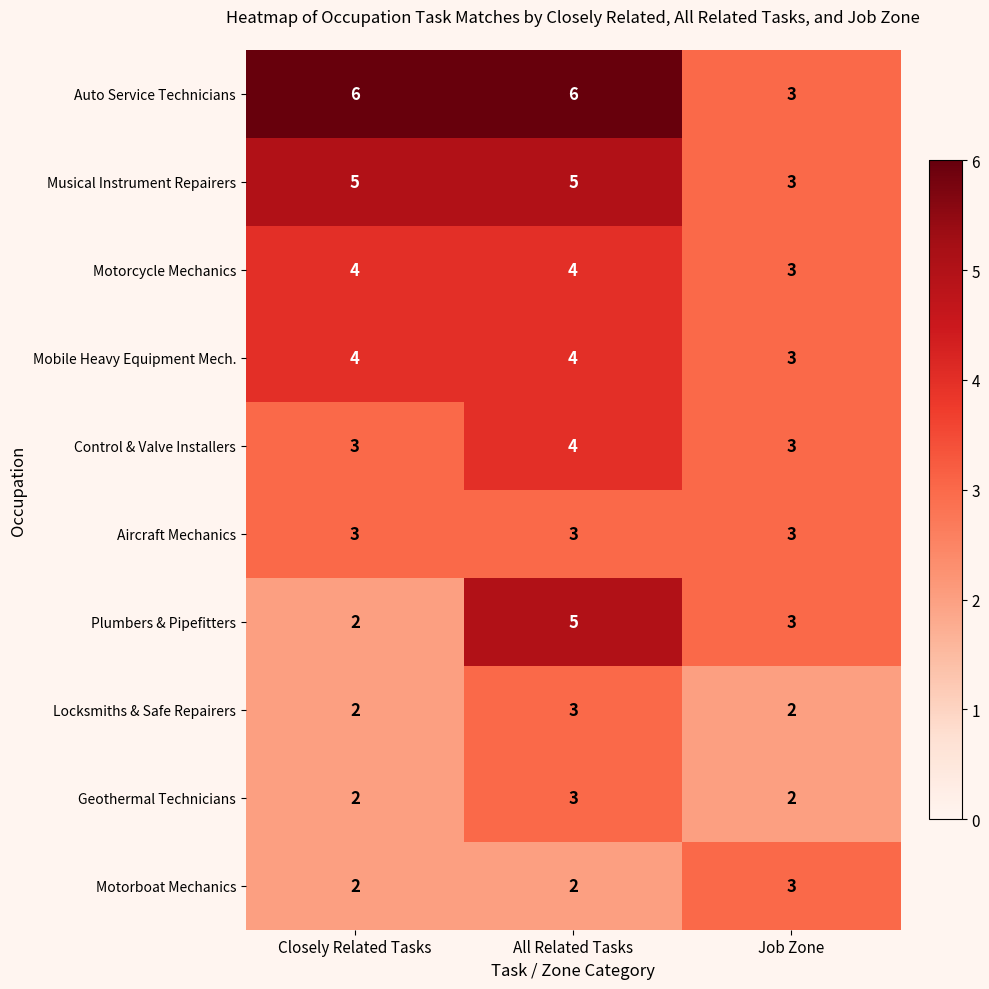

The value of Motorcycle Mechanics at Job Zone is 3. True or false?

True